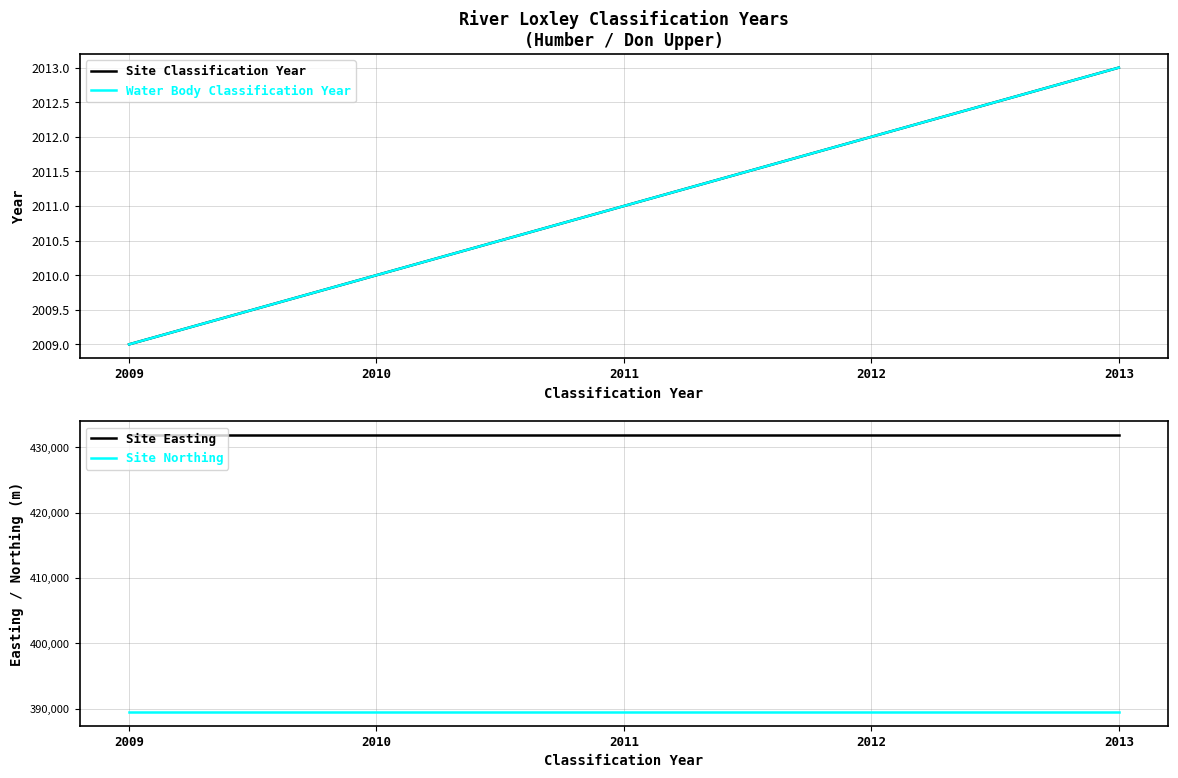

Reading left to right, what are all the values shown in this chart?

Site Classification Year: 2009	2010	2011	2012	2013
Water Body Classification Year: 2009	2010	2011	2012	2013
Site Easting: 431886	431886	431886	431886	431886
Site Northing: 389494	389494	389494	389494	389494